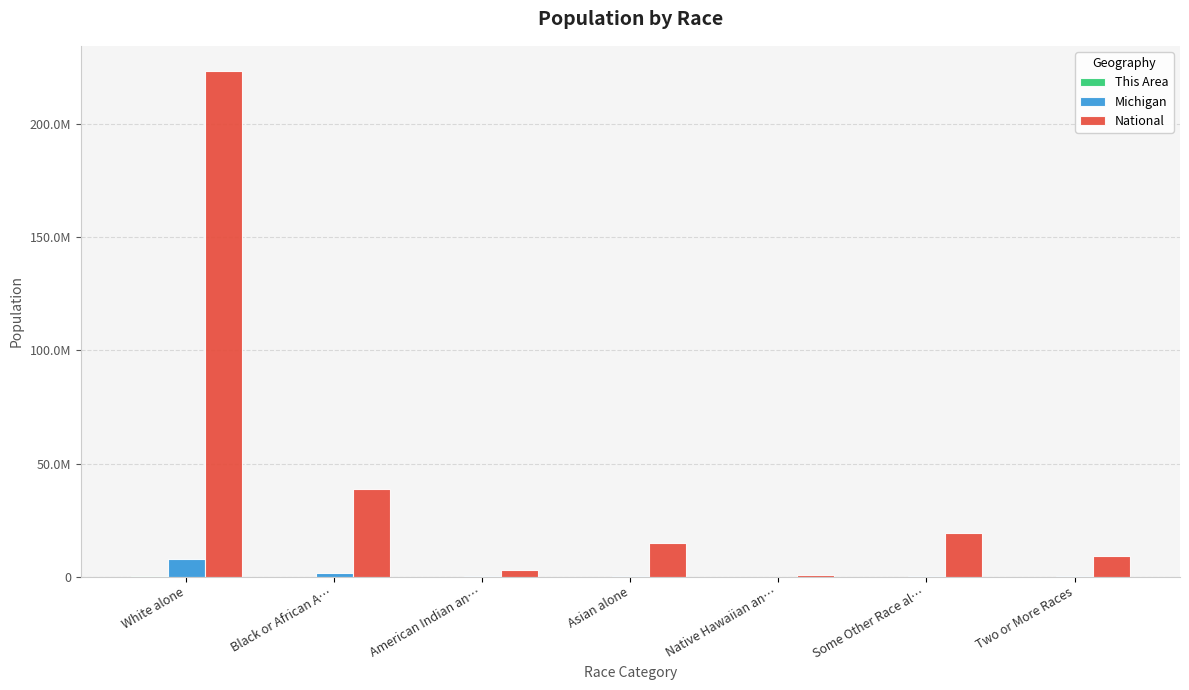

List the labels in order of This Area value, largest first.

White alone, Black or African A…, Asian alone, Two or More Races, Some Other Race al…, American Indian an…, Native Hawaiian an…